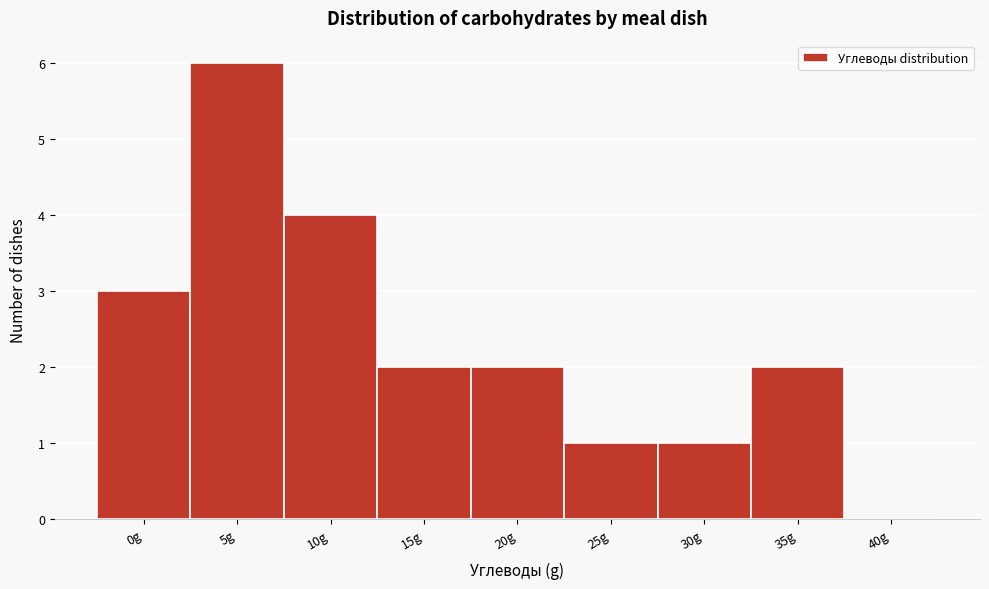

Reading left to right, what are all the values shown in this chart?

0g=3	5g=6	10g=4	15g=2	20g=2	25g=1	30g=1	35g=2	40g=0